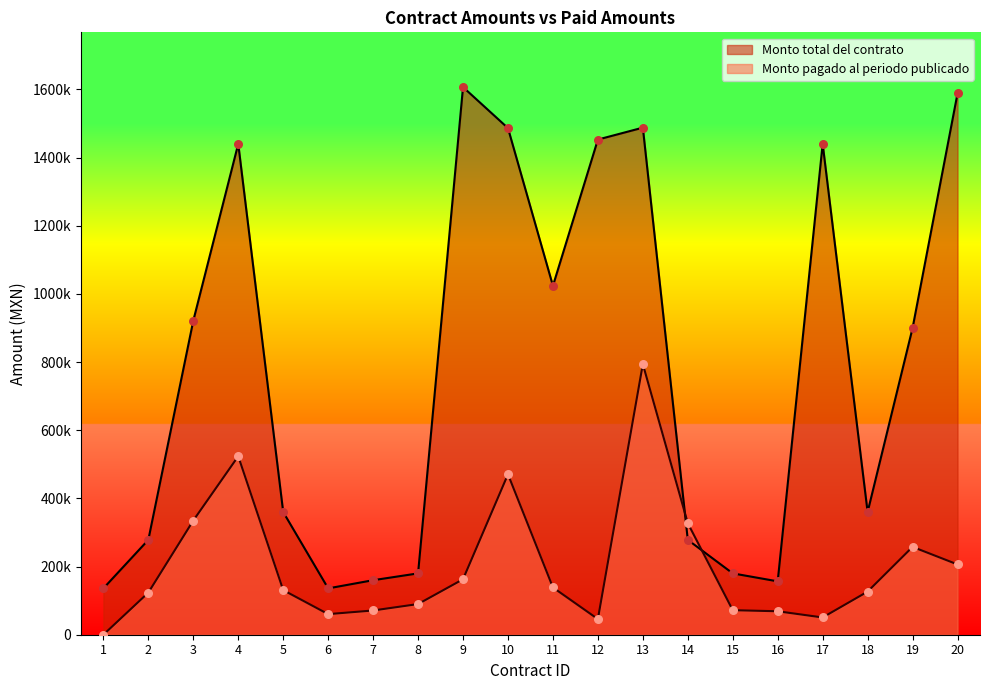

Which series reaches the minimum Y coordinate?

Monto pagado al periodo publicado